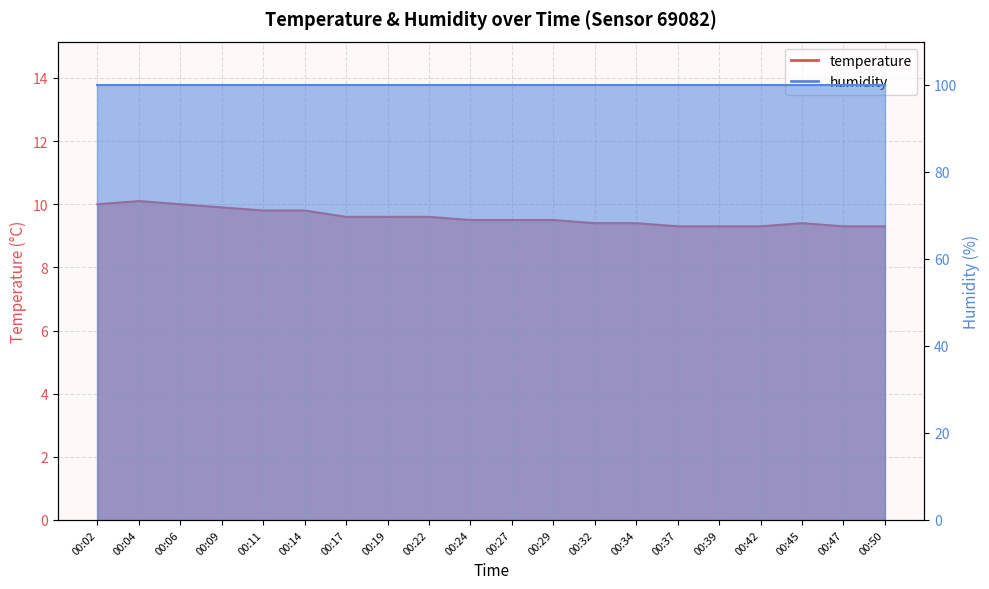

What is the value of the 19th point from the left?

9.3